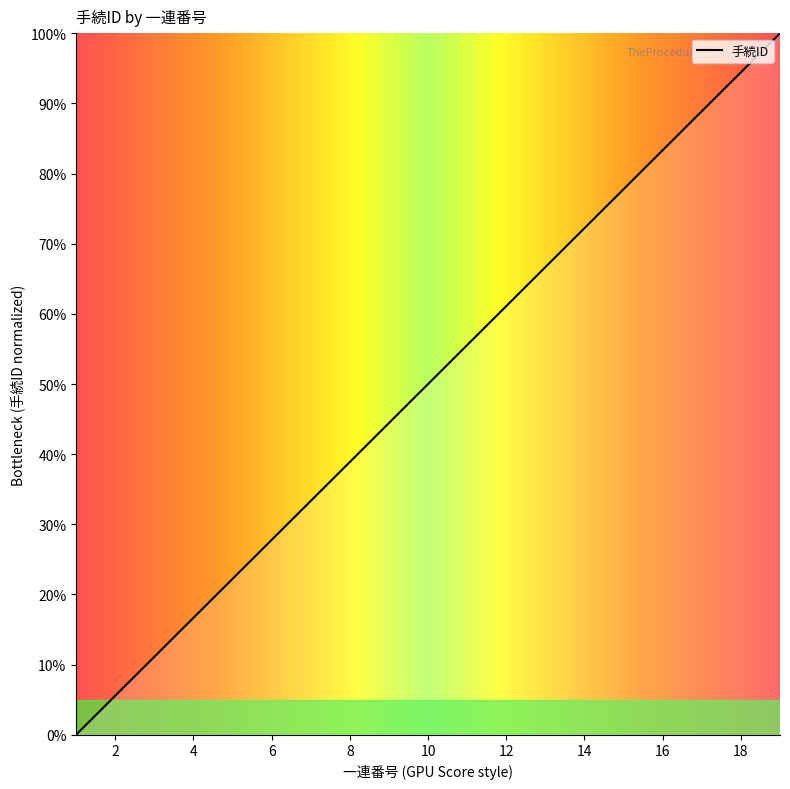

What is the maximum value shown in the chart?

100.0